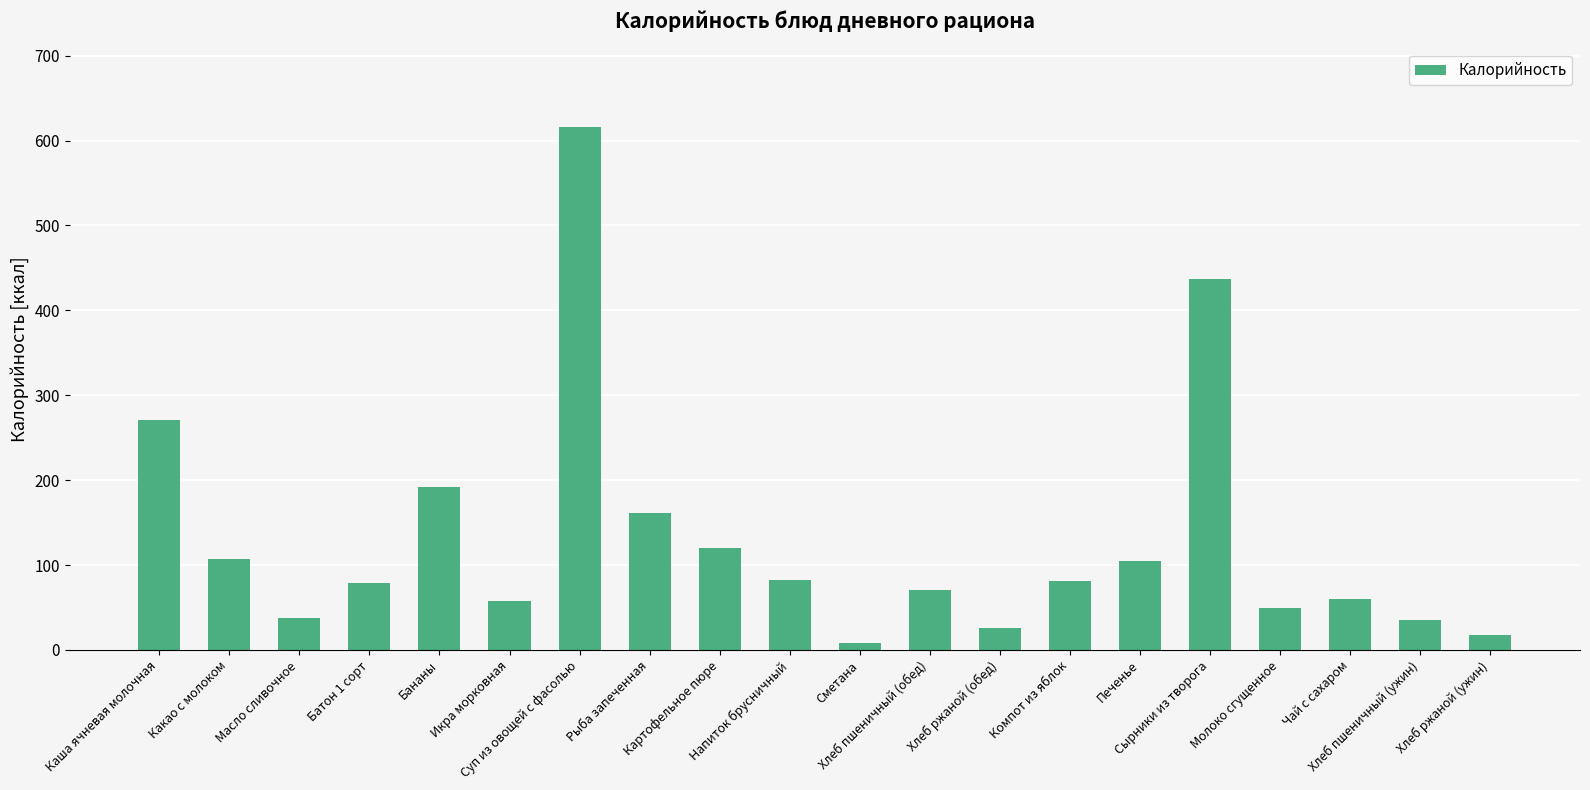

At which category does the chart reach its peak across all series?

Суп из овощей с фасолью